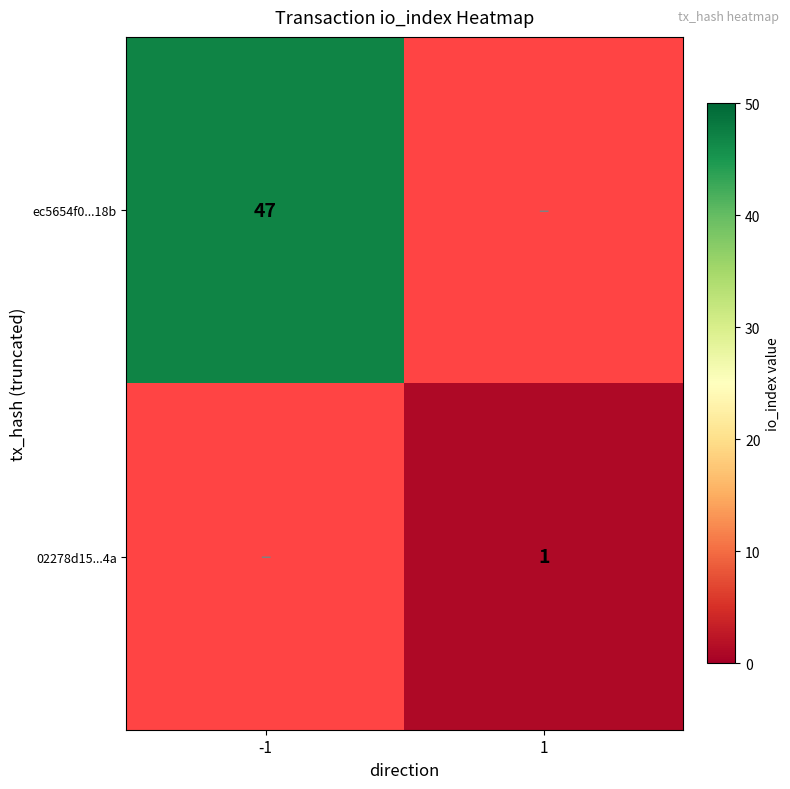

True or false: 02278d15...4a has a value of 2 at 1.

False